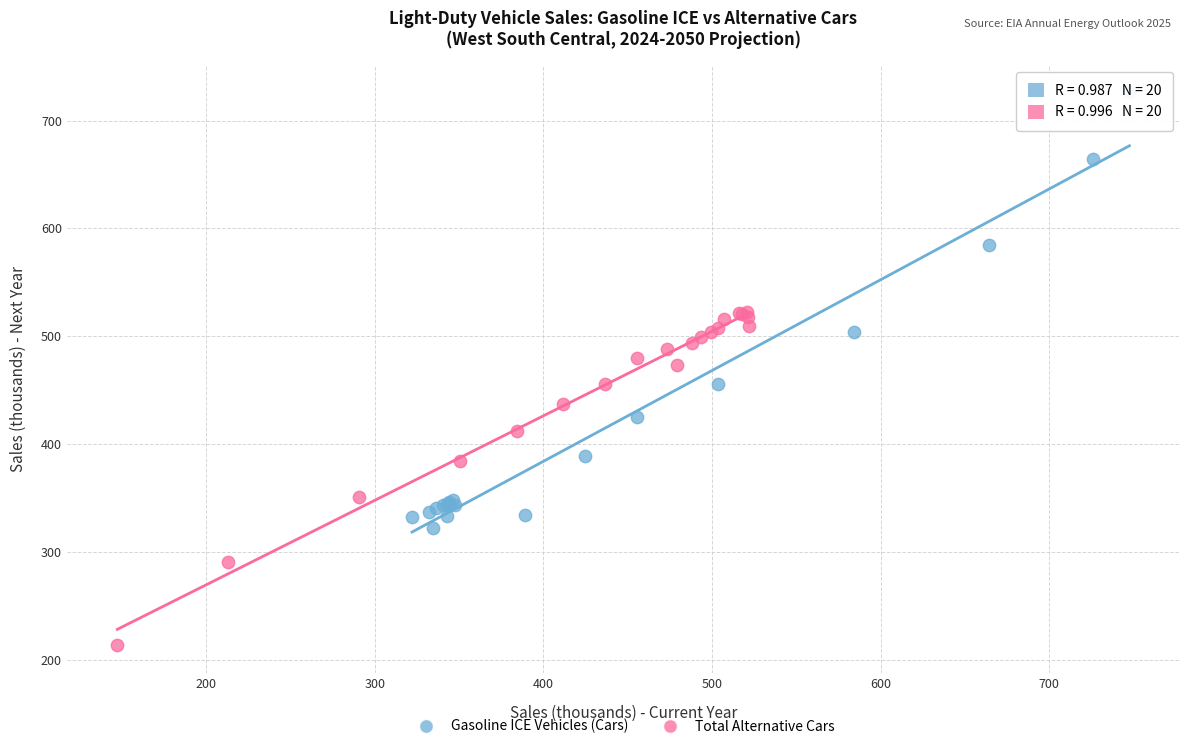

What are all the series names shown in the legend?

Gasoline ICE Vehicles (Cars), Total Alternative Cars